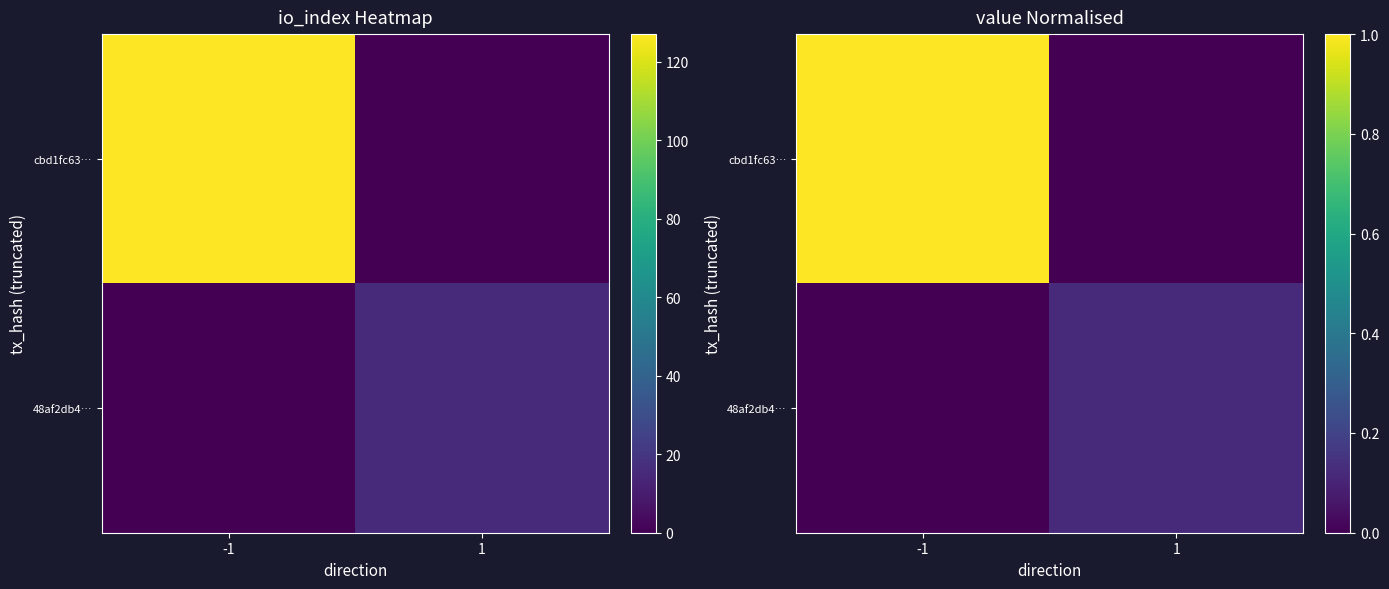

Where is cbd1fc63… nearest to the value 0?

1